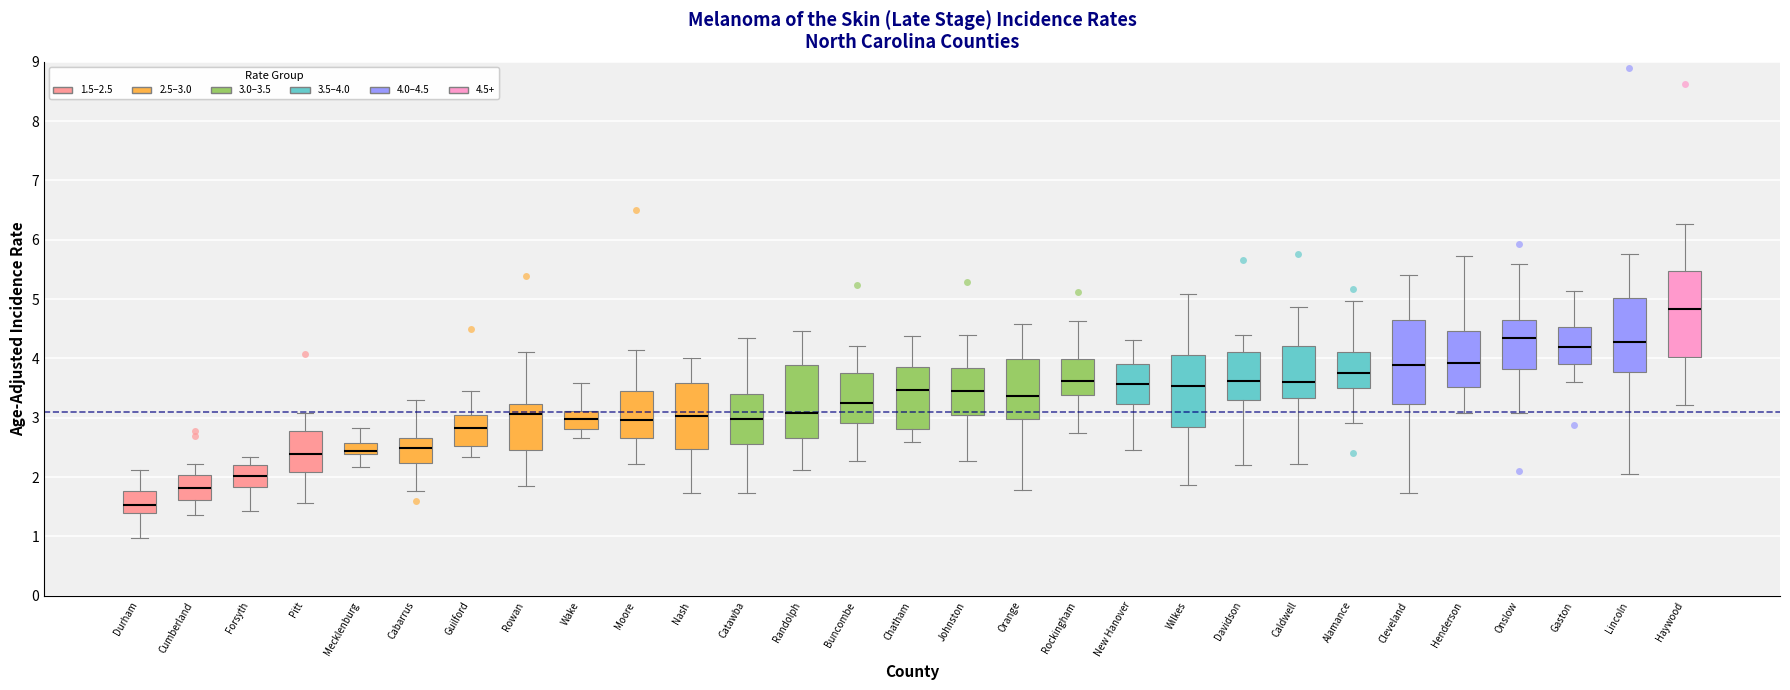

Which box's median line is the highest?

Haywood